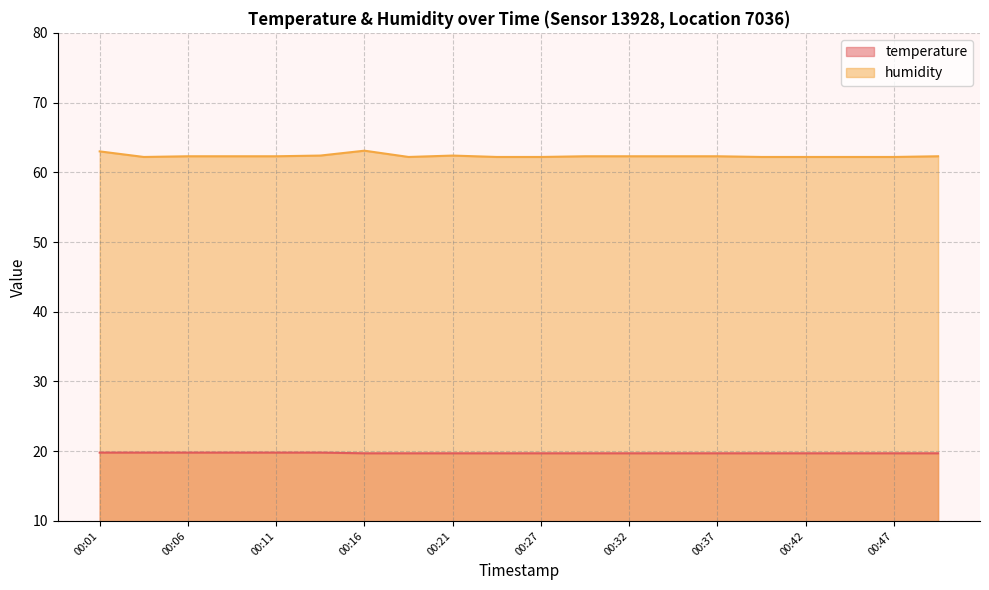

True or false: humidity and temperature intersect in this chart.

False